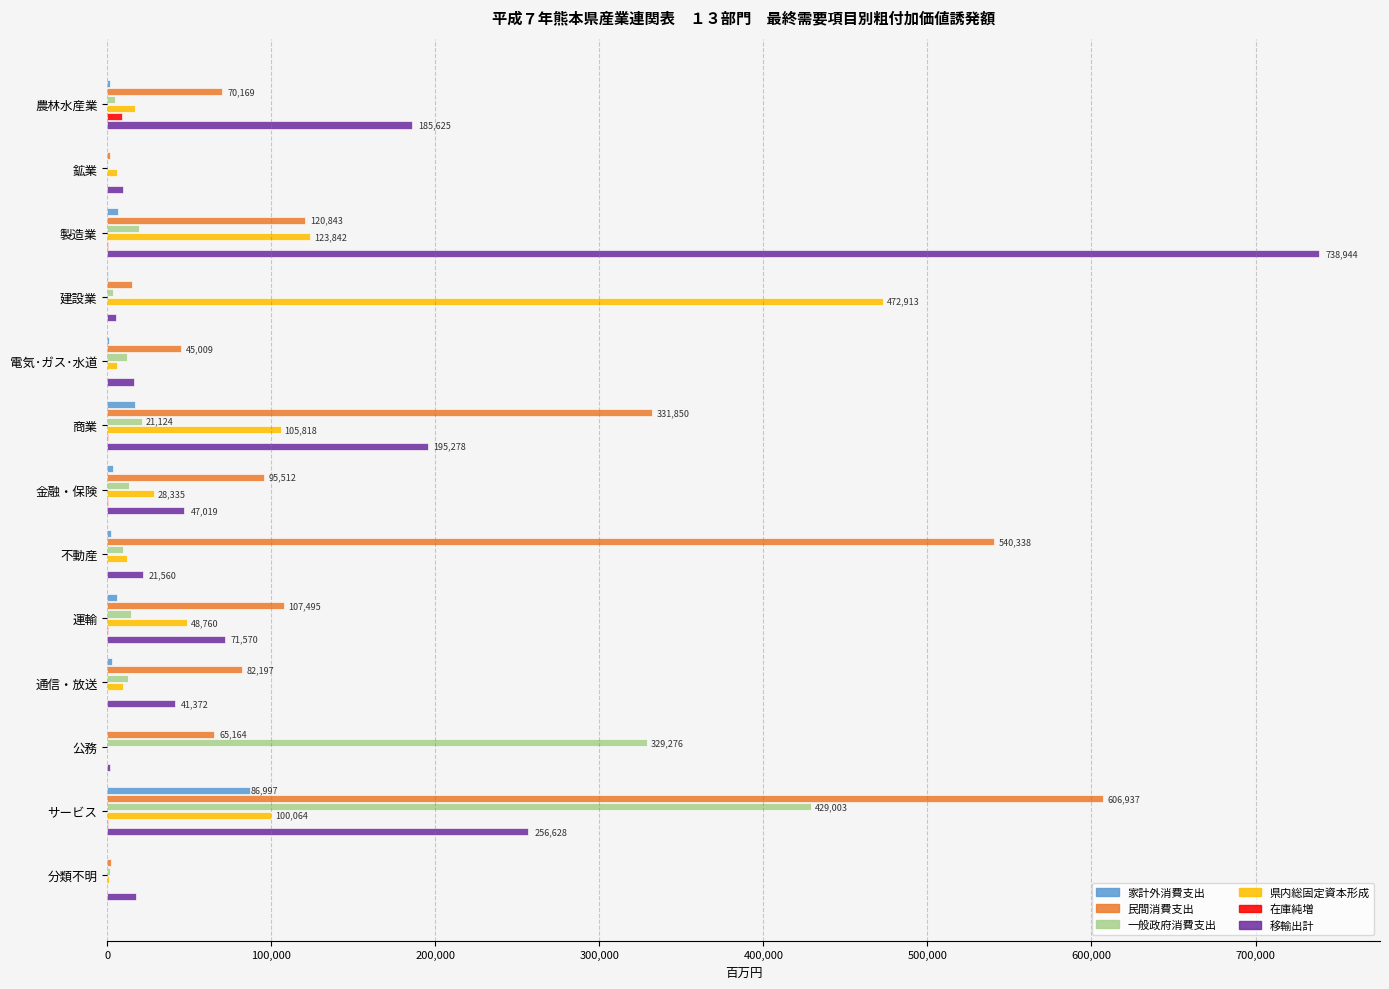

At which category is the sum across all series the highest?

サービス